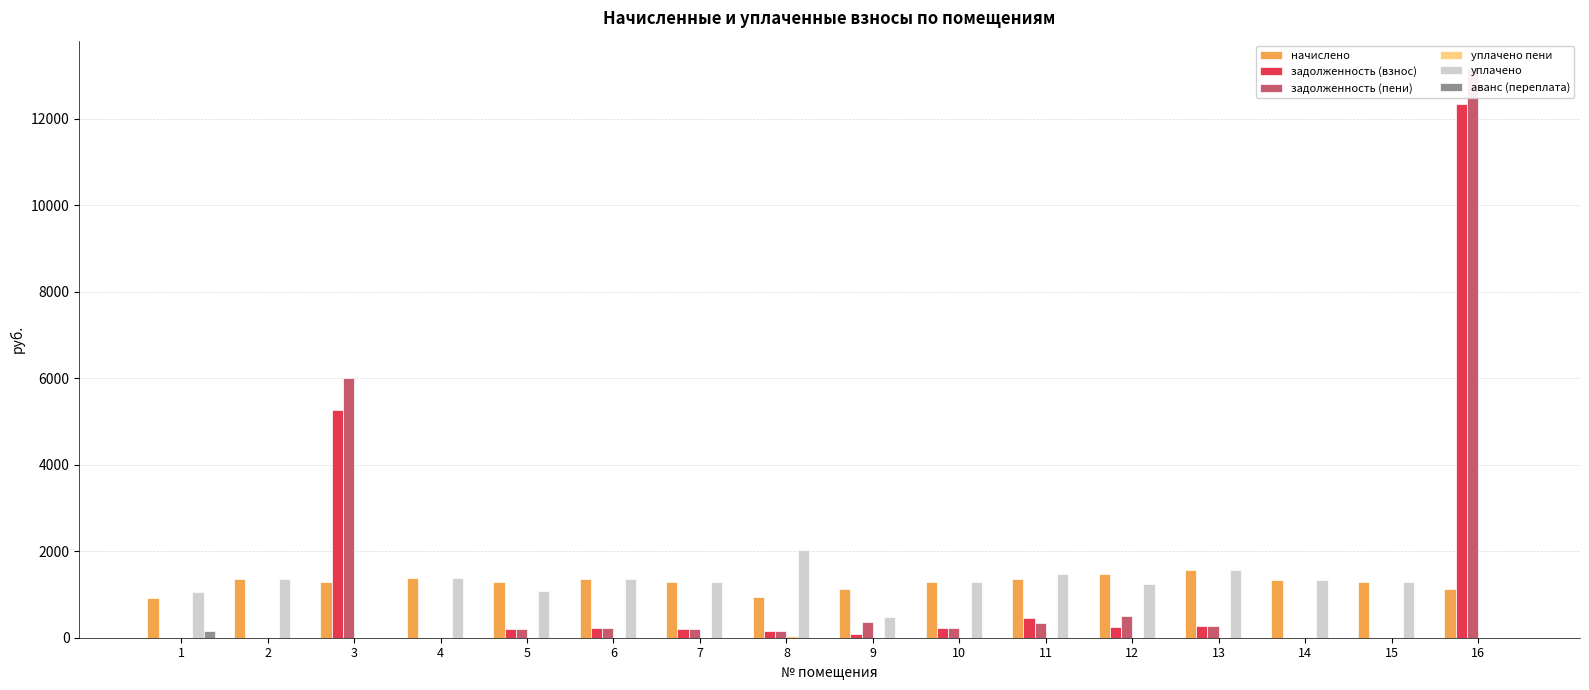

What is the total value across all series at 2?

2696.6